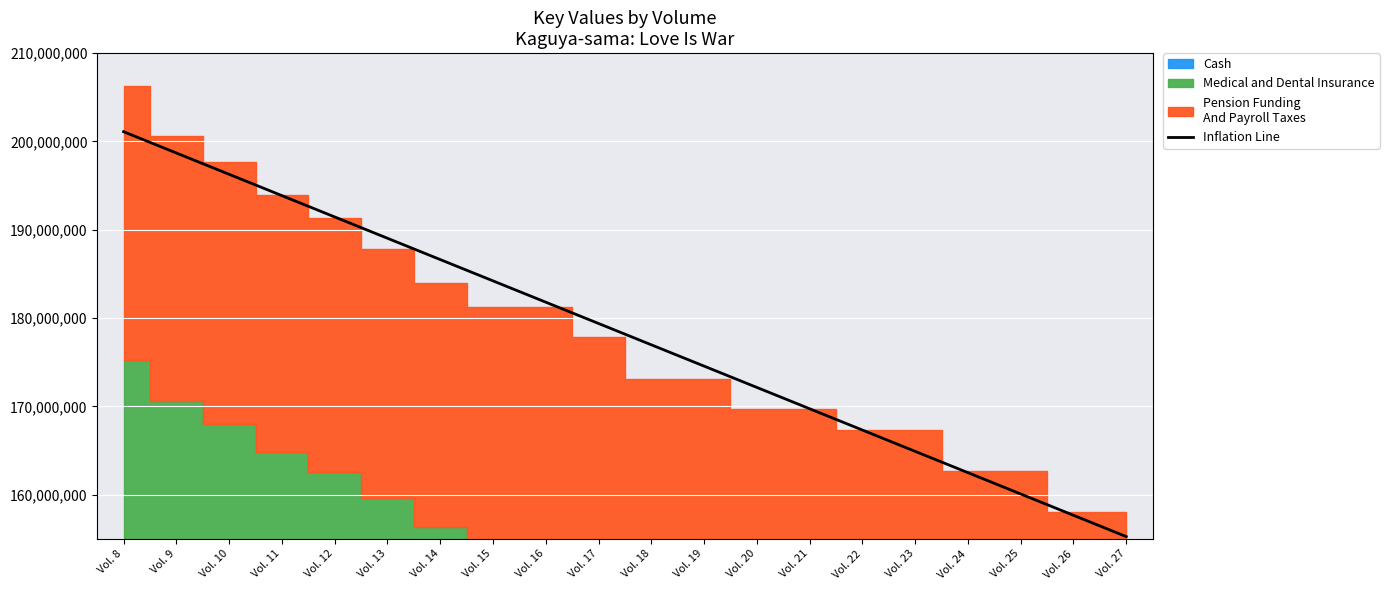

At which category does the chart reach its peak across all series?

Vol. 8